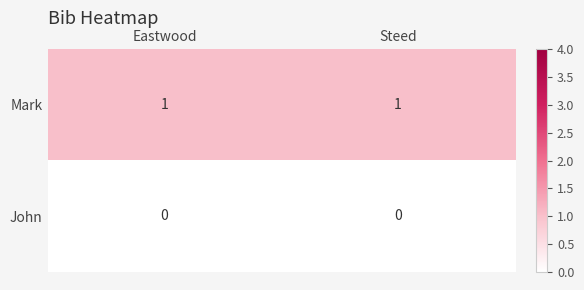

Rank the series at Steed from highest to lowest value.

Mark, John